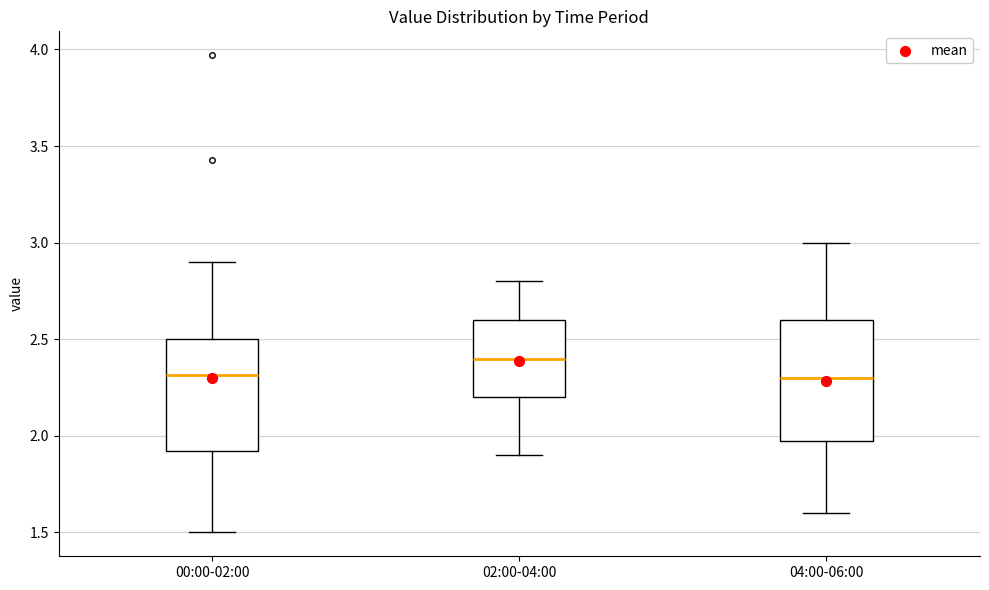

Reading left to right, read every box against the y-axis: the position of its median line, the range the box covers, and the ends of its whiskers. The values are not printed on the chart, so give them approximately, as read against the axis.

00:00-02:00: median 2.3, box 1.9 to 2.5, whiskers 1.5 to 2.9
02:00-04:00: median 2.4, box 2.2 to 2.6, whiskers 1.9 to 2.8
04:00-06:00: median 2.3, box 2.0 to 2.6, whiskers 1.6 to 3.0